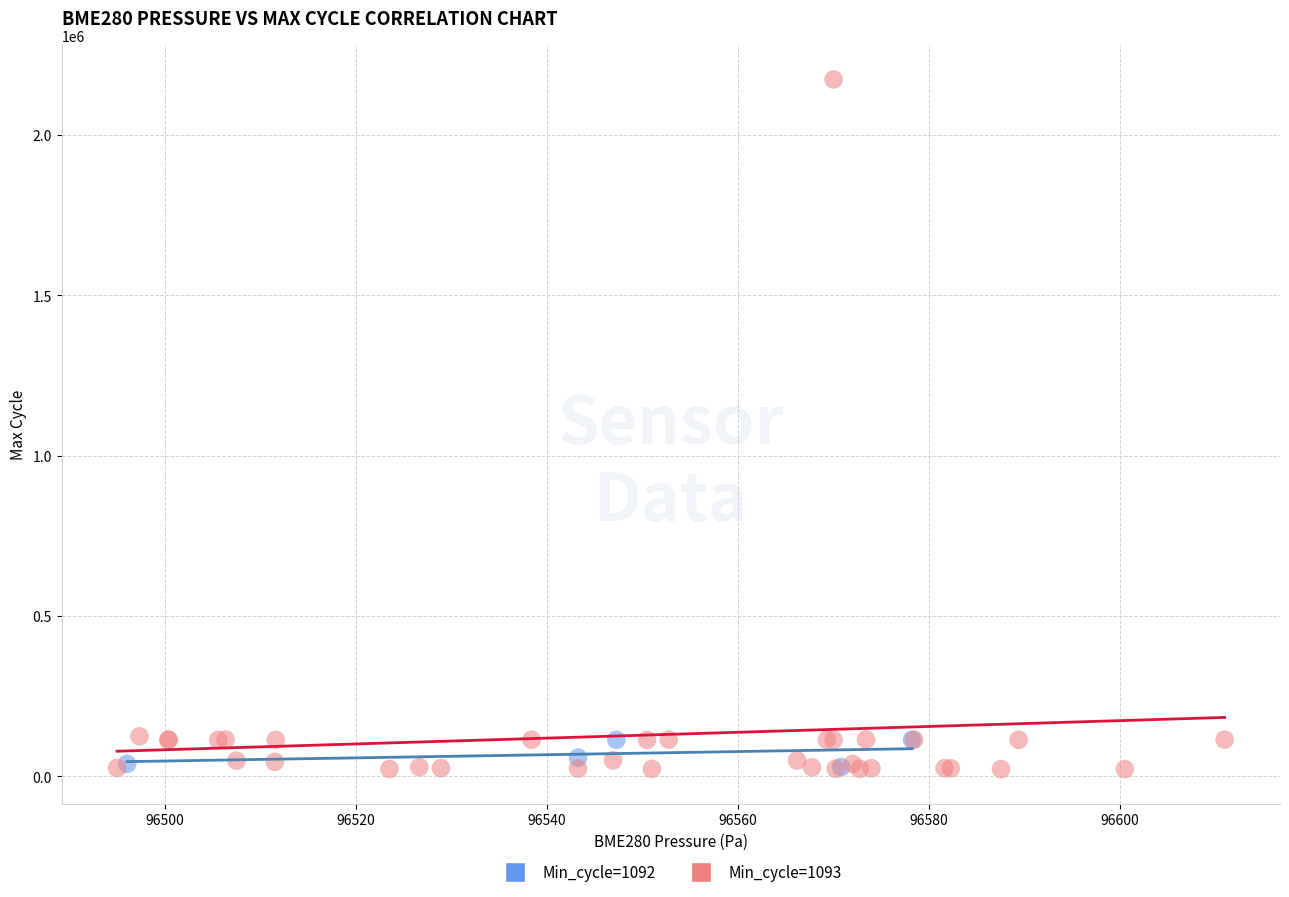

Which series reaches the maximum Y coordinate?

Min_cycle=1093